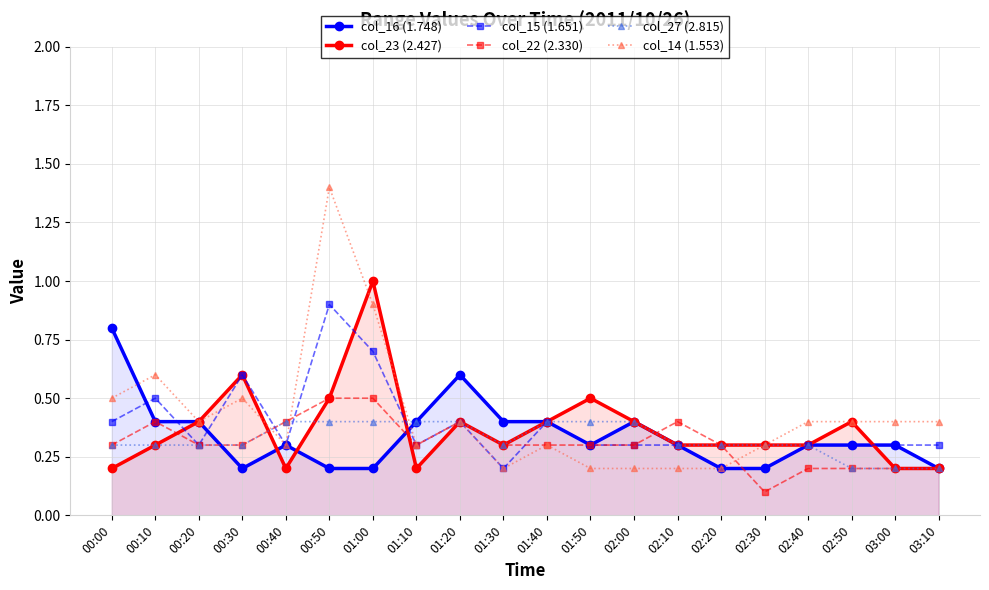

How many interior local peaks does the col_16 (1.748) series have?

3